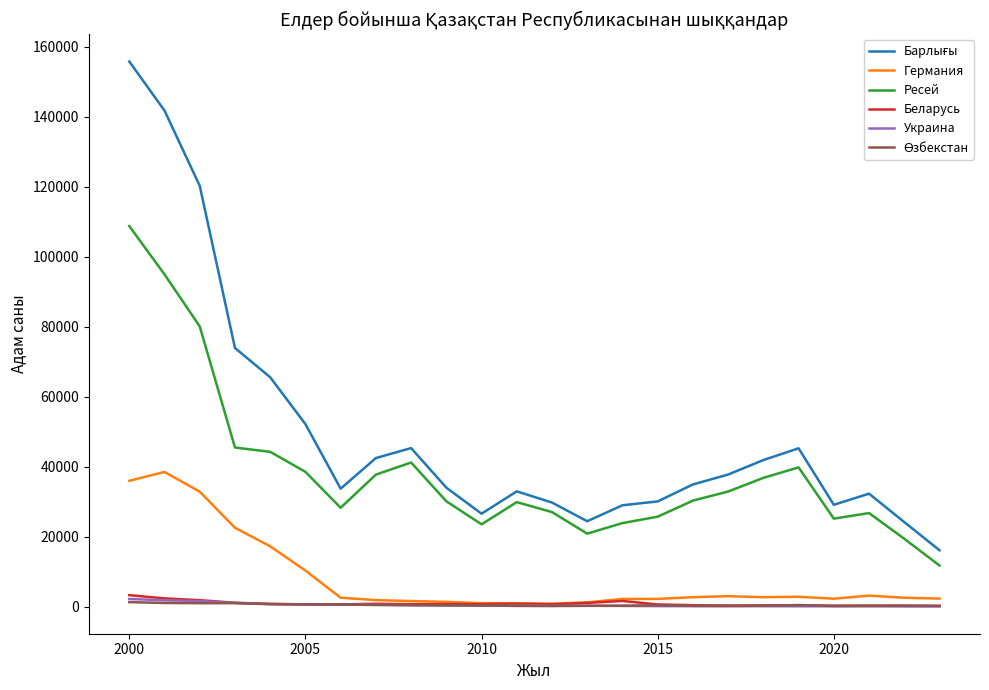

True or false: Ресей and Украина cross at least once.

False